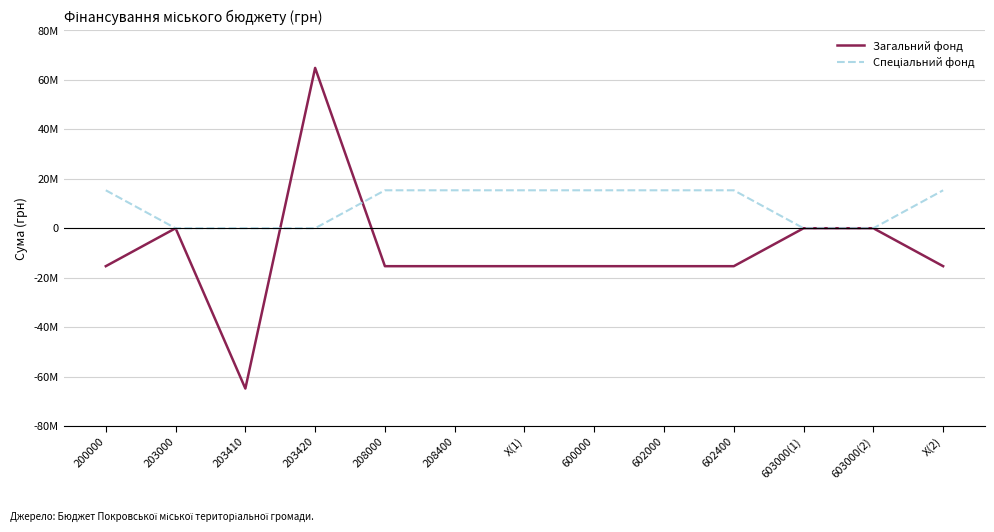

At how many categories does at least one series exceed 31325232?

1